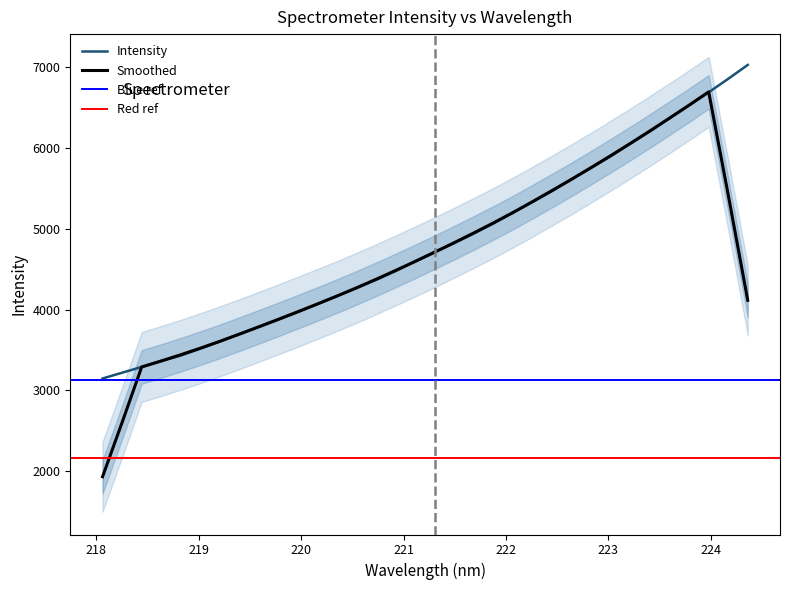

At which label is the value closest to 5089?

221.8812